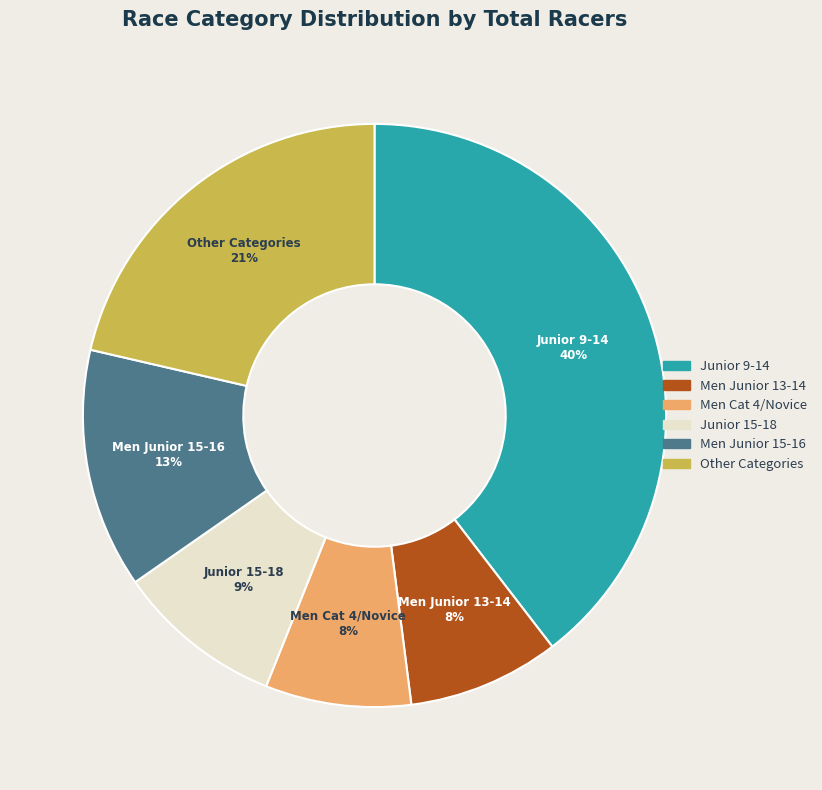

Is the sum of Junior 9-14 and Junior 15-18 greater than half?

No